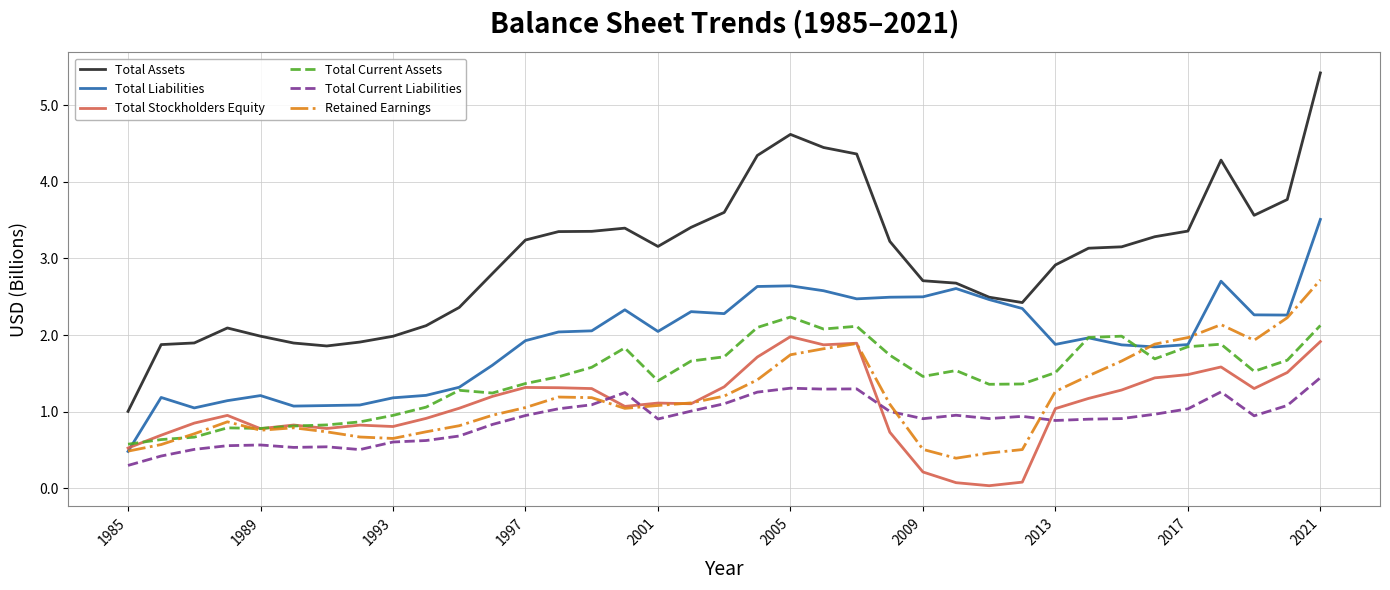

Which series has the largest range (max minus min)?

Total Assets